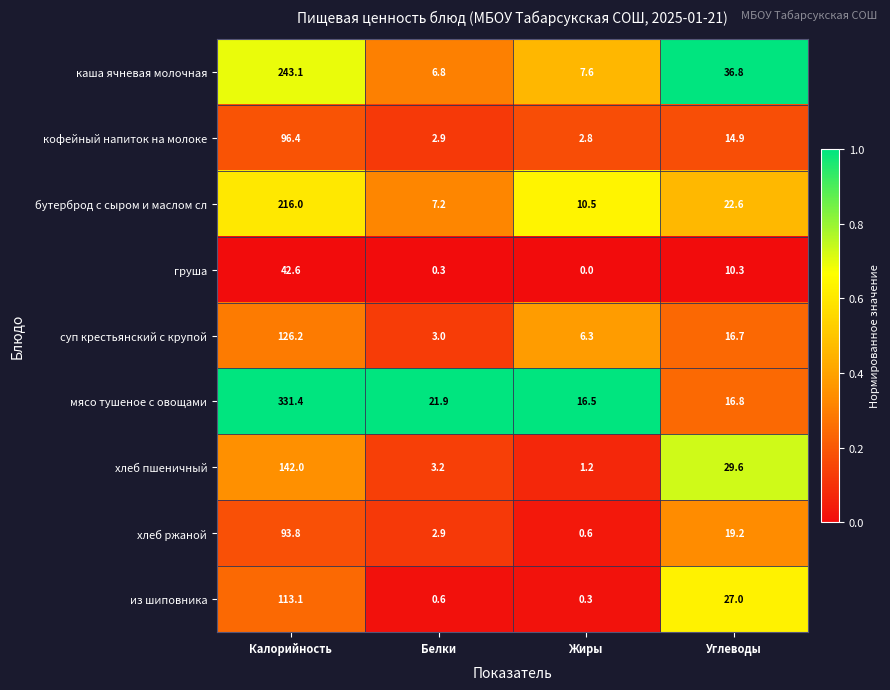

List the series in order of their peak value, lowest first.

груша, хлеб ржаной, кофейный напиток на молоке, из шиповника, суп крестьянский с крупой, хлеб пшеничный, бутерброд с сыром и маслом сл, каша ячневая молочная, мясо тушеное с овощами